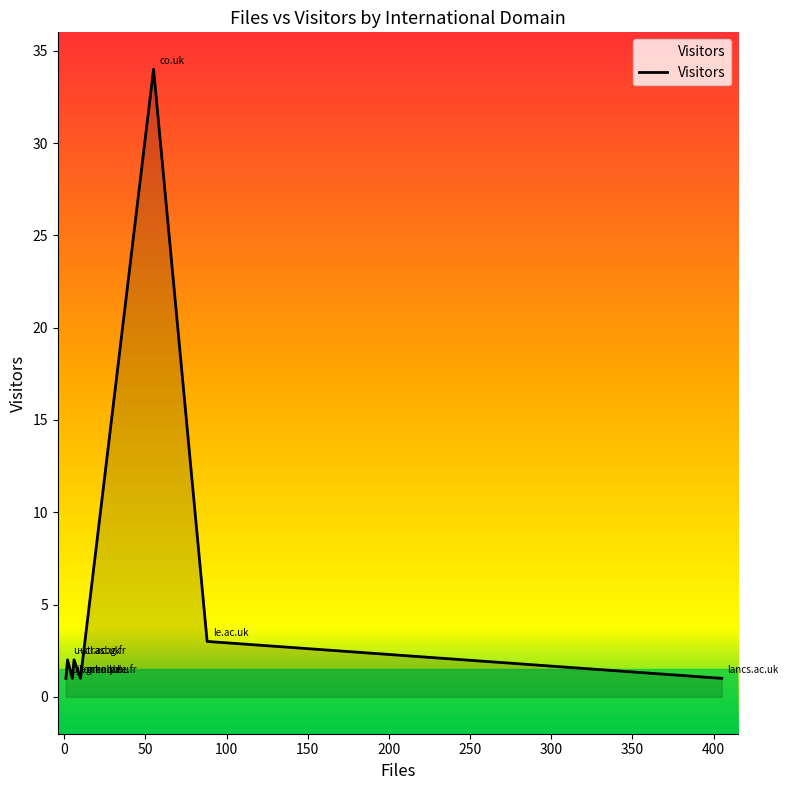

What is the difference between the maximum and second lowest values?

33